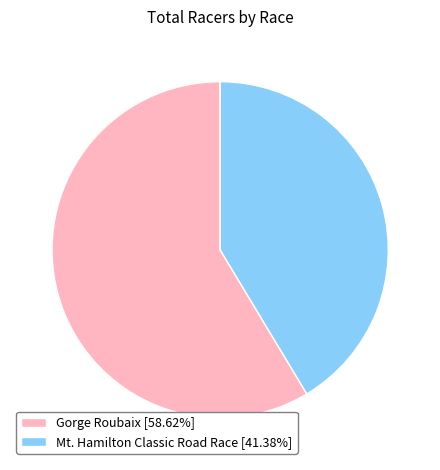

True or false: Mt. Hamilton Classic Road Race accounts for 54% of the total.

False